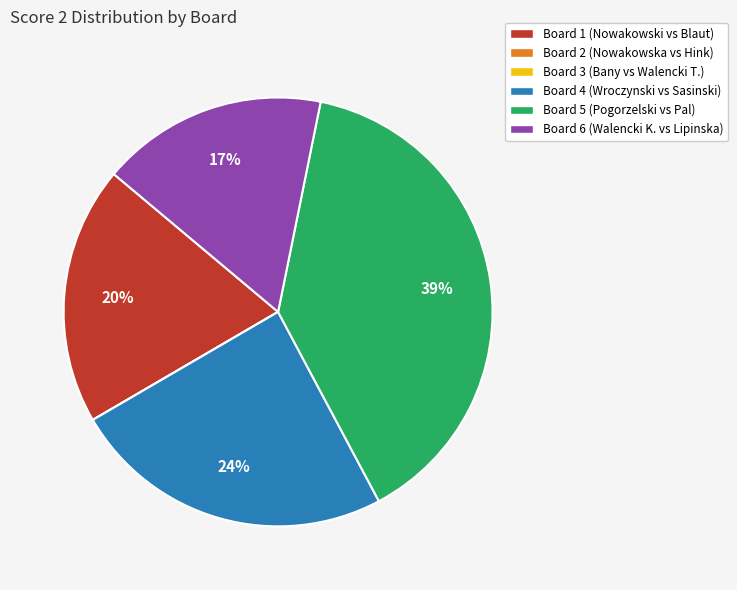

The Board 4 (Wroczynski vs Sasinski) slice represents 31% of the pie. True or false?

False